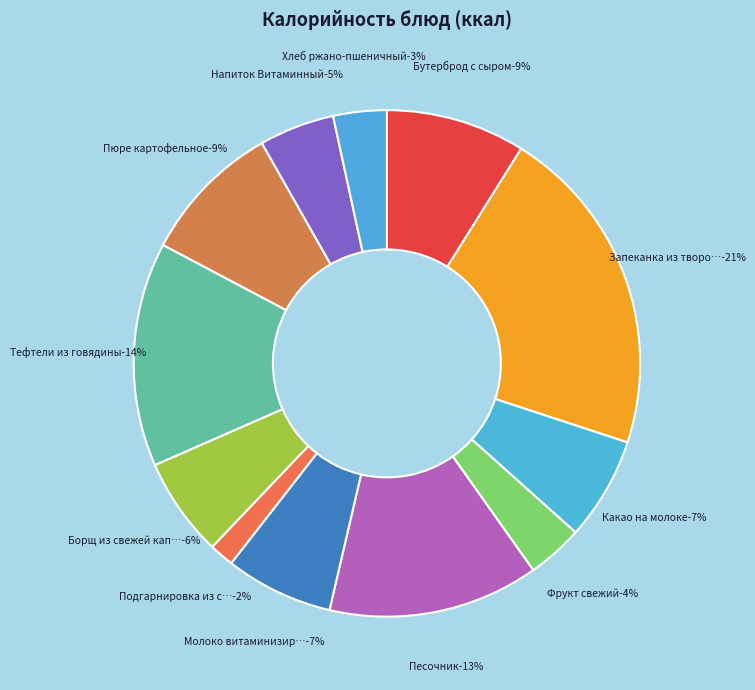

Is it true that Подгарнировка из соленых огурцов is 2% of the pie?

True